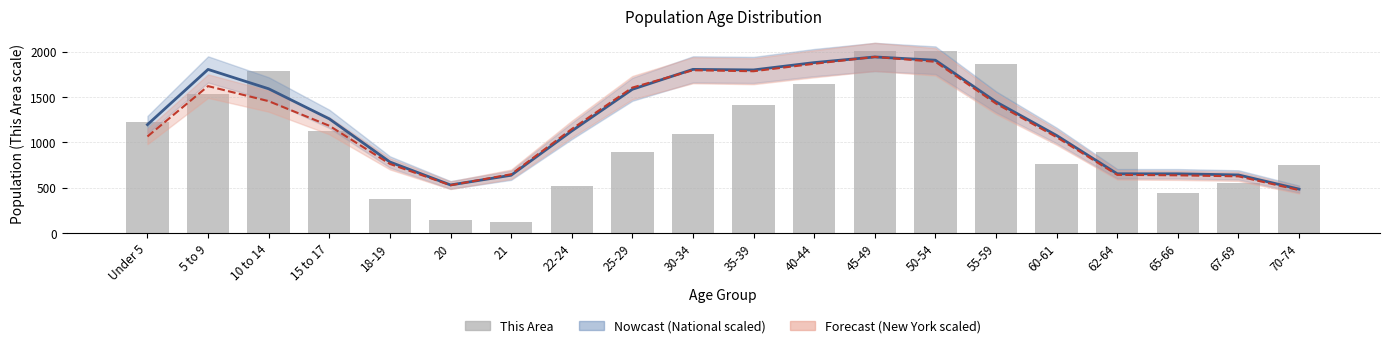

What is the greatest value displayed?

2007.0